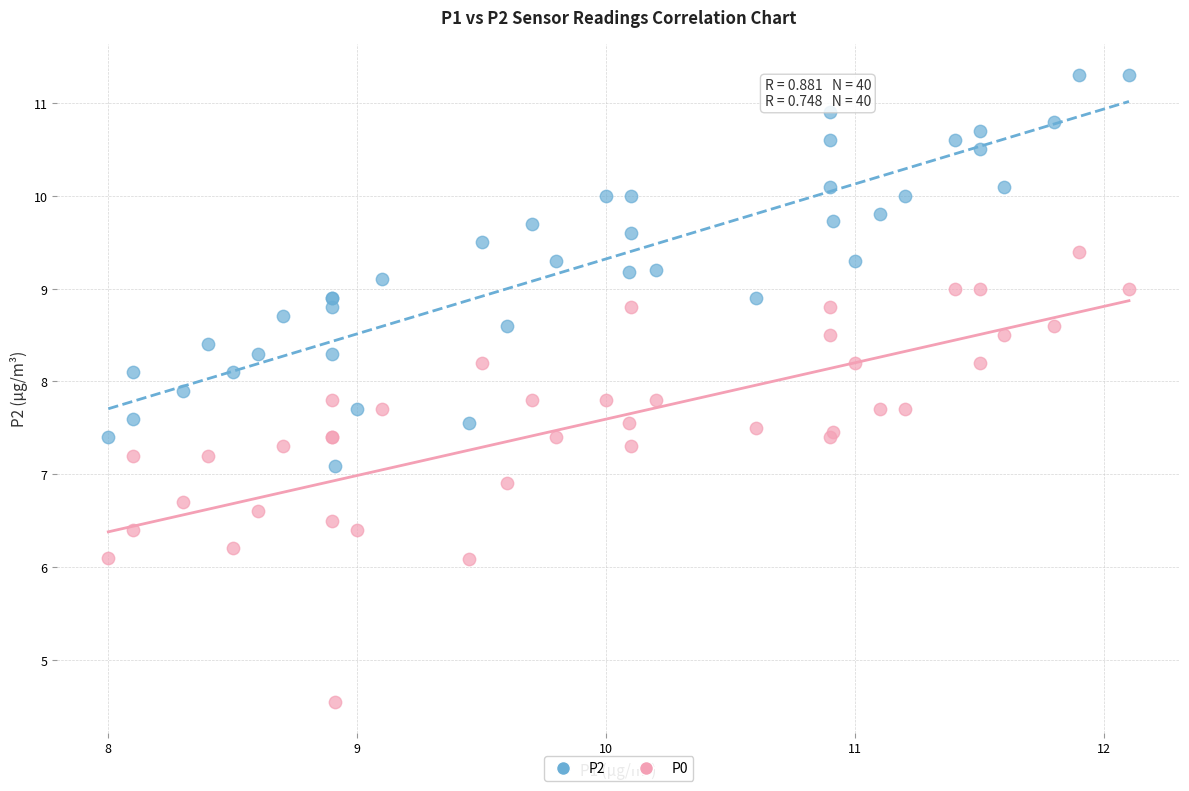

Which series has the widest spread of Y values?

P0